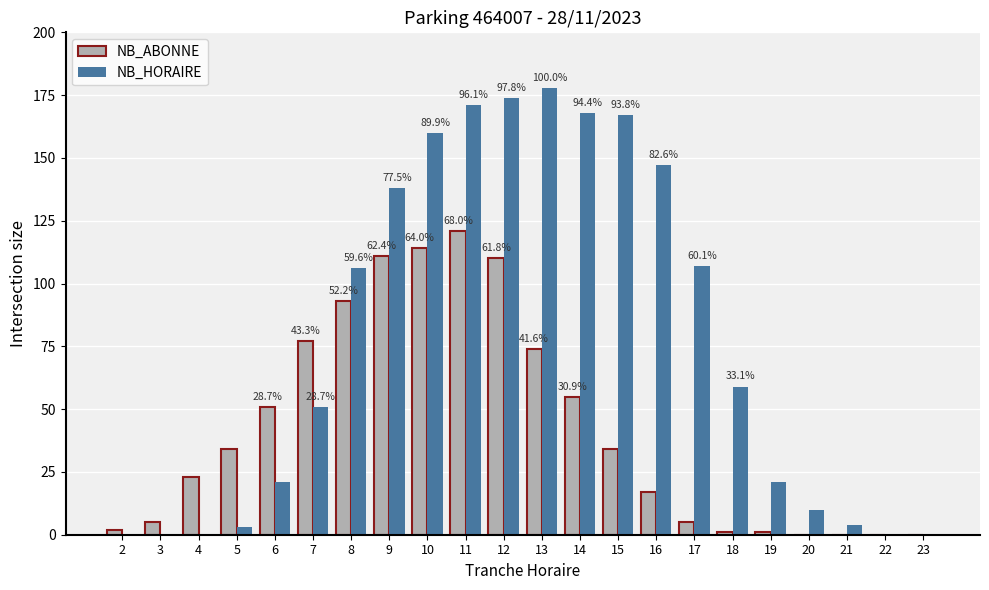

Which series has the largest total across all categories?

NB_HORAIRE